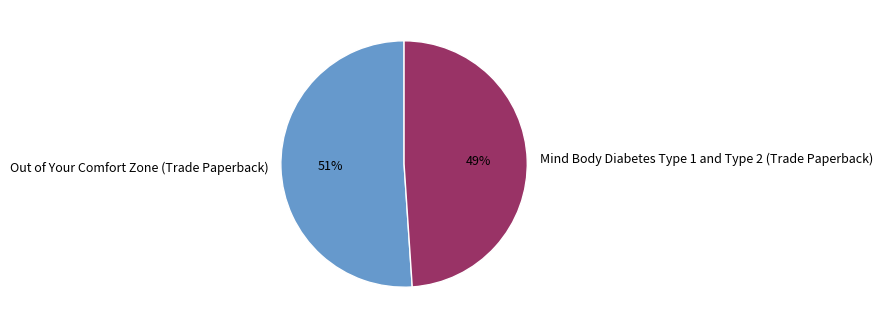

How many slices are in this pie chart?

2